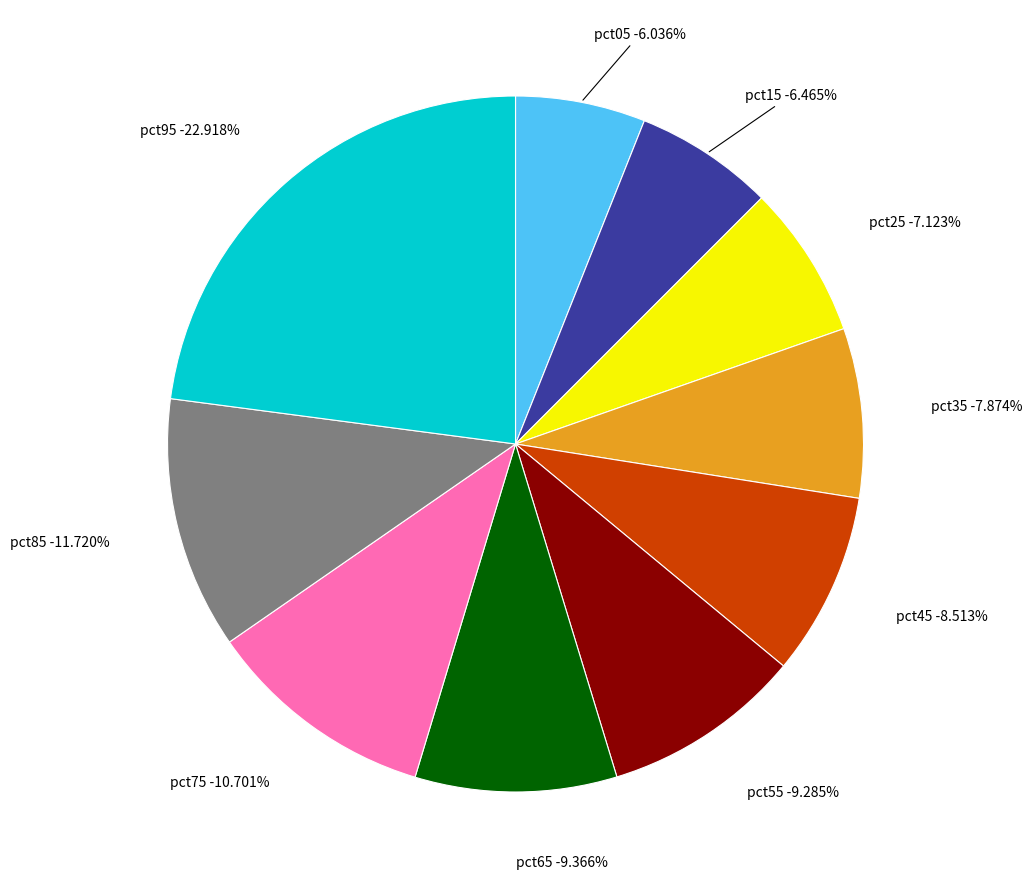

To the nearest percent, what is the difference between the largest and smallest slice percentages?

17%